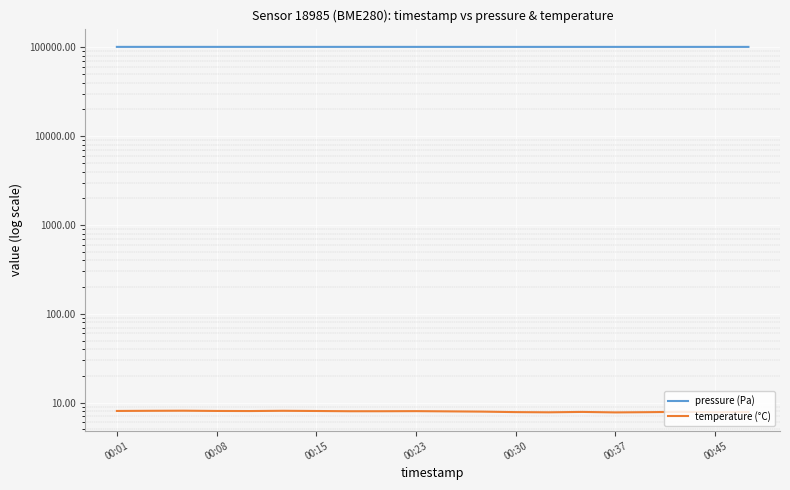

Which category has the highest value across all series?

00:01